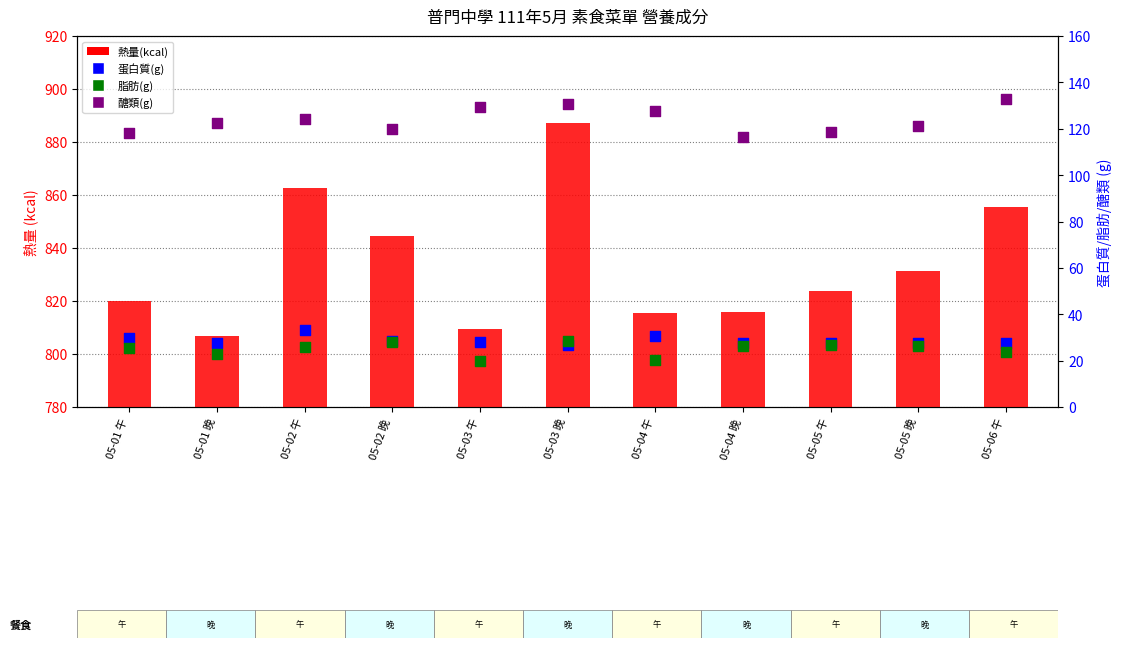

Is the value of 脂肪(g) at 05-01 午 greater than the value of 蛋白質(g) at 05-06 午?

No